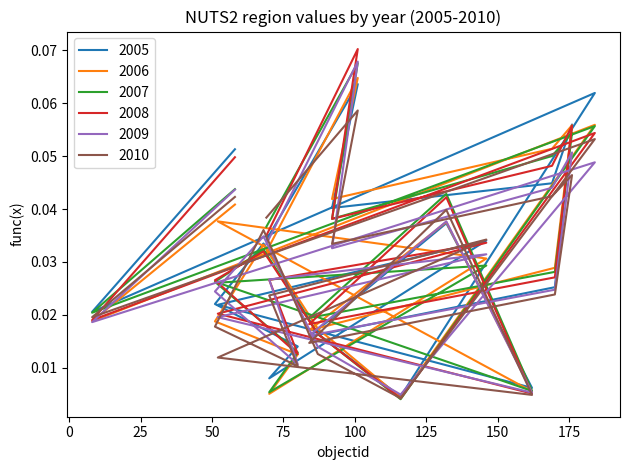

What is the total value across all series at 132?

0.2